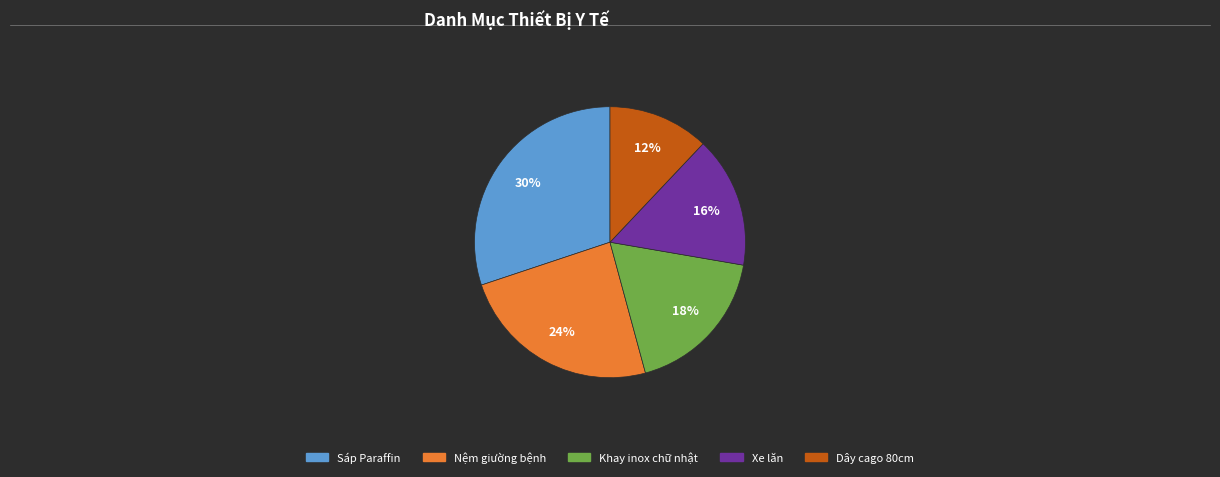

Is there any slice that represents more than half of the pie?

No